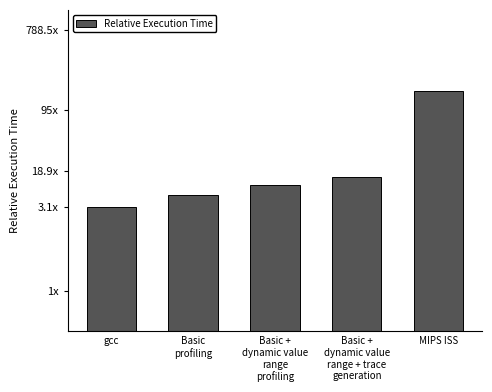

What is the label of the 4th bar from the left?

Basic +
dynamic value
range + trace
generation